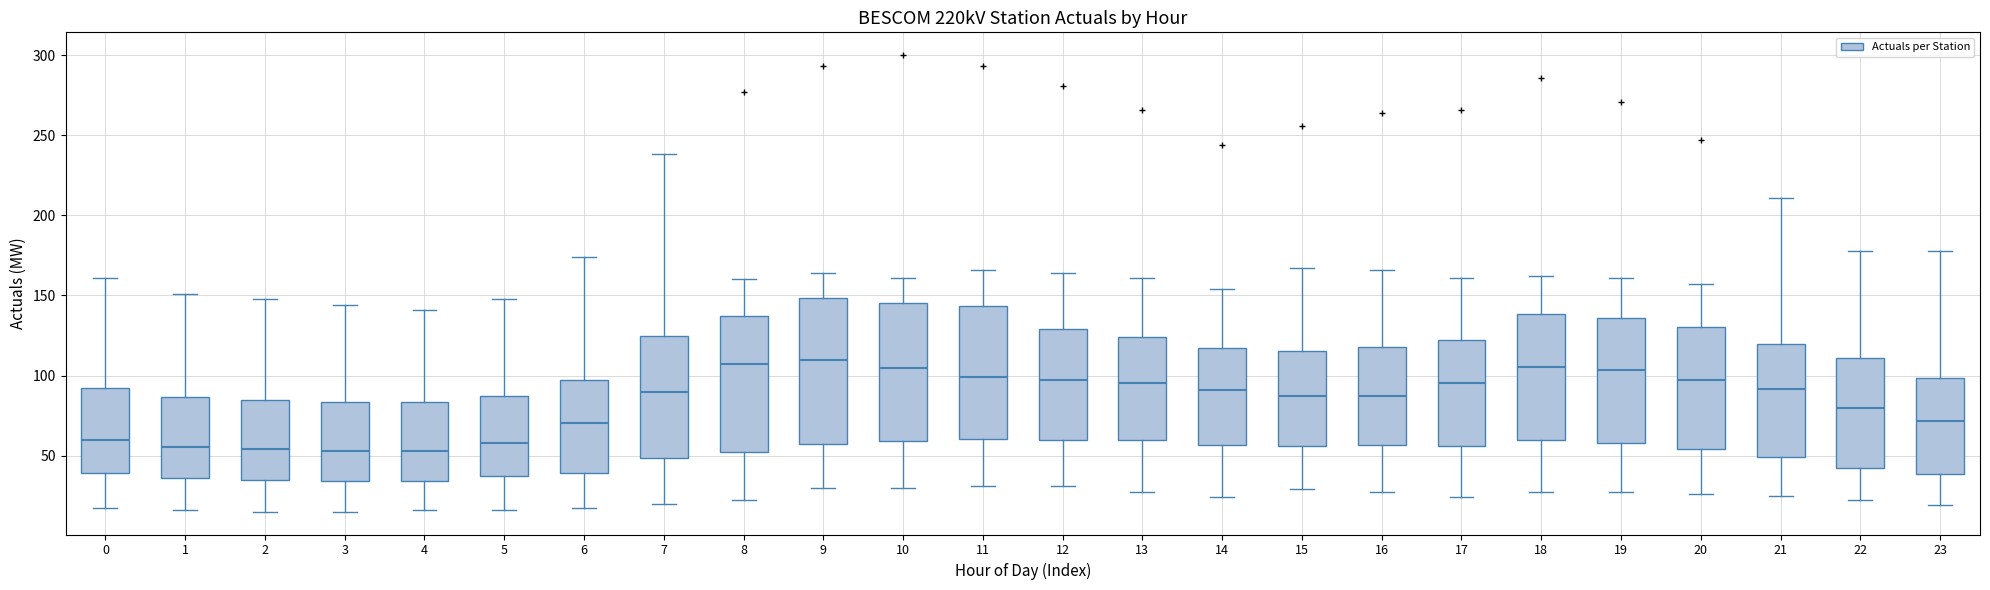

Reading left to right, transcribe this box plot: for each box, give where its median line is, the range the box spans, and where its two whiskers end, as read against the y-axis. The values are not printed on the chart, so give them approximately, as read against the axis.

0: median 60, box 40 to 95, whiskers 15 to 160
1: median 55, box 35 to 85, whiskers 15 to 150
2: median 55, box 35 to 85, whiskers 15 to 150
3: median 55, box 35 to 85, whiskers 15 to 145
4: median 55, box 35 to 85, whiskers 15 to 140
5: median 60, box 35 to 85, whiskers 15 to 150
6: median 70, box 40 to 100, whiskers 15 to 175
7: median 90, box 50 to 125, whiskers 20 to 240
8: median 110, box 50 to 135, whiskers 20 to 160
9: median 110, box 60 to 150, whiskers 30 to 165
10: median 105, box 60 to 145, whiskers 30 to 160
11: median 100, box 60 to 145, whiskers 30 to 165
12: median 100, box 60 to 130, whiskers 30 to 165
13: median 95, box 60 to 125, whiskers 25 to 160
14: median 90, box 55 to 115, whiskers 25 to 155
15: median 85, box 55 to 115, whiskers 30 to 165
16: median 85, box 55 to 120, whiskers 25 to 165
17: median 95, box 55 to 120, whiskers 25 to 160
18: median 105, box 60 to 140, whiskers 25 to 160
19: median 105, box 60 to 135, whiskers 25 to 160
20: median 100, box 55 to 130, whiskers 25 to 155
21: median 90, box 50 to 120, whiskers 25 to 210
22: median 80, box 40 to 110, whiskers 20 to 180
23: median 70, box 40 to 100, whiskers 20 to 180